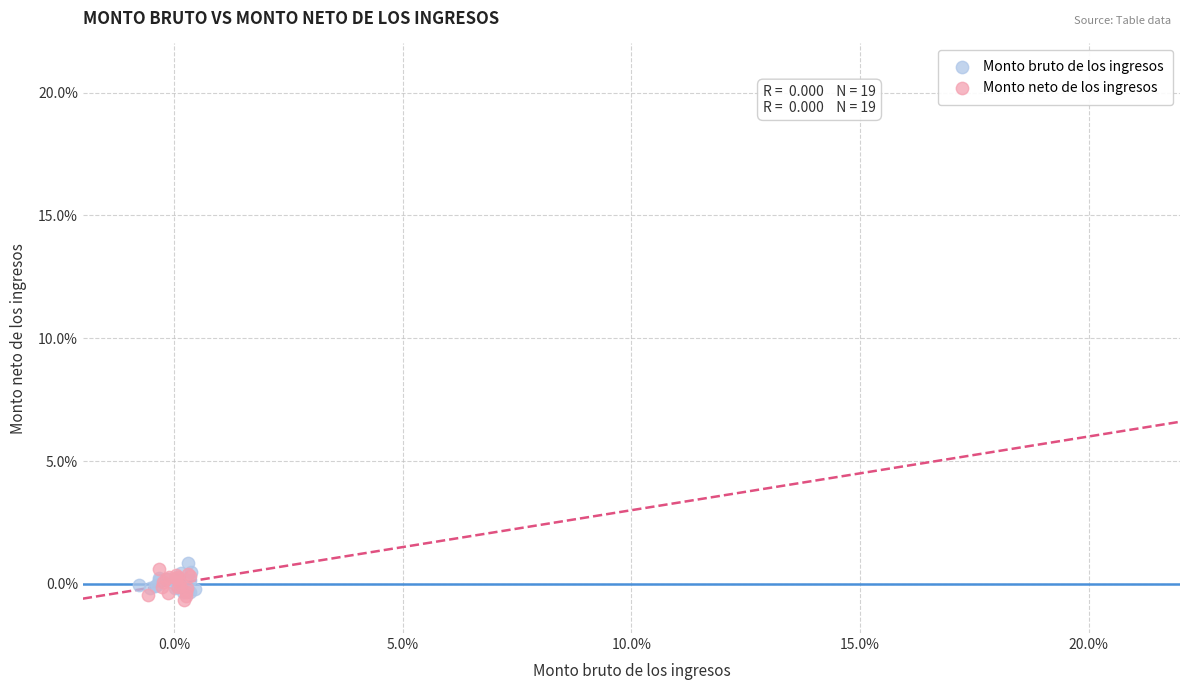

Which series contains the lowest Y value?

Monto neto de los ingresos